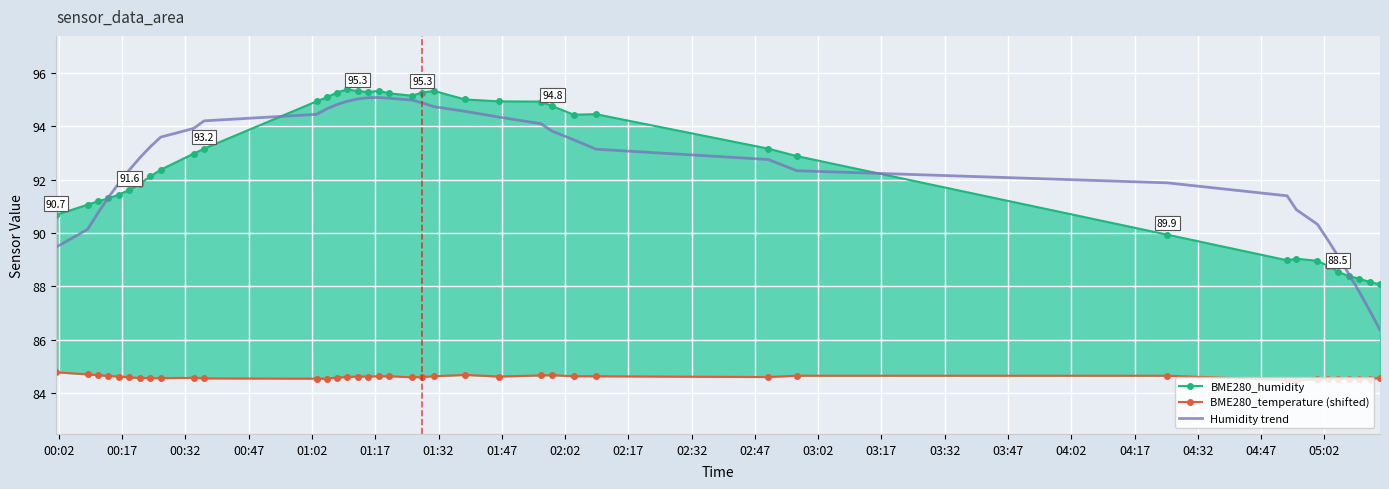

True or false: BME280_humidity and Humidity trend cross at least once.

True